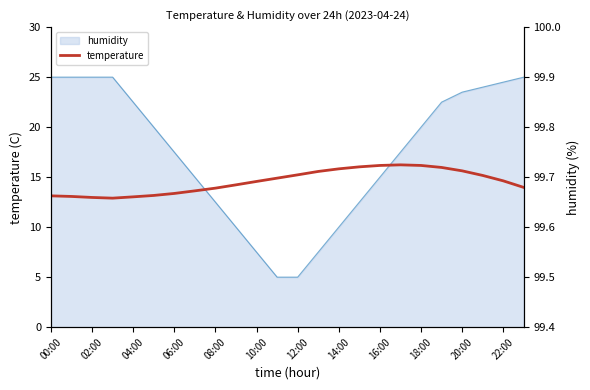

Which category has the highest value in the humidity_right series?

00:00